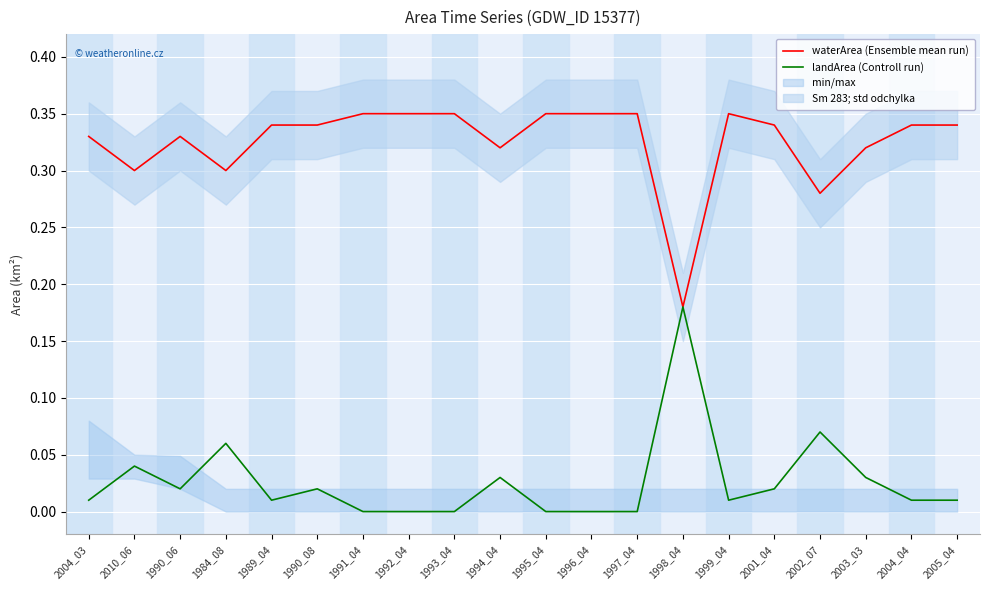

How many lines are shown in the chart?

2